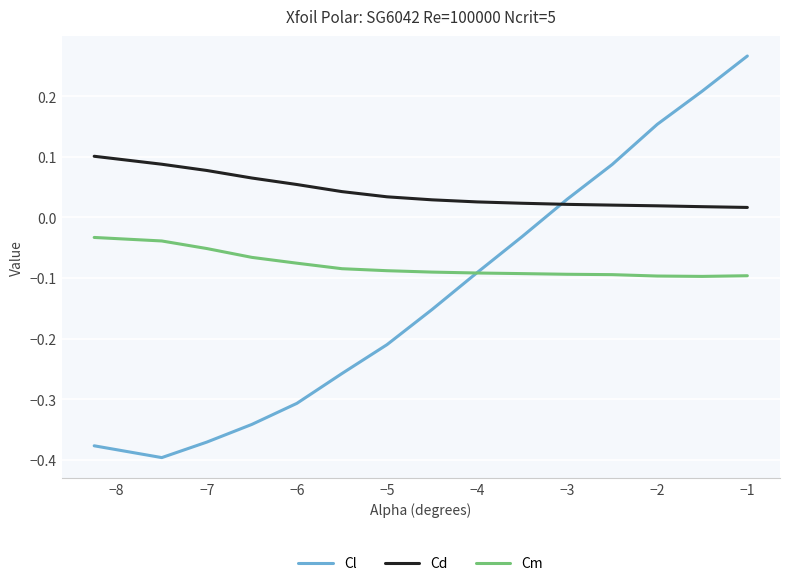

Rank the series by their maximum value, from highest to lowest.

Cl, Cd, Cm